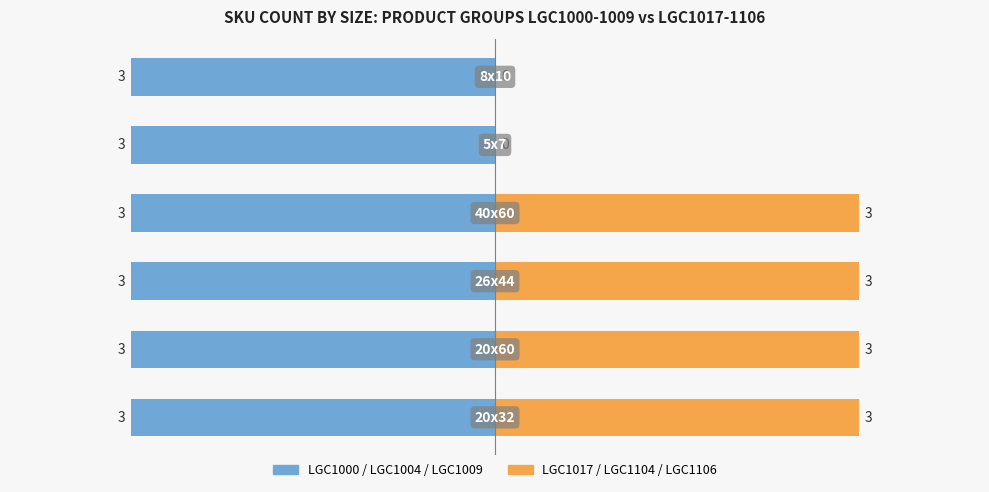

Read the LGC1017/1104/1106 value at 1.

3.0